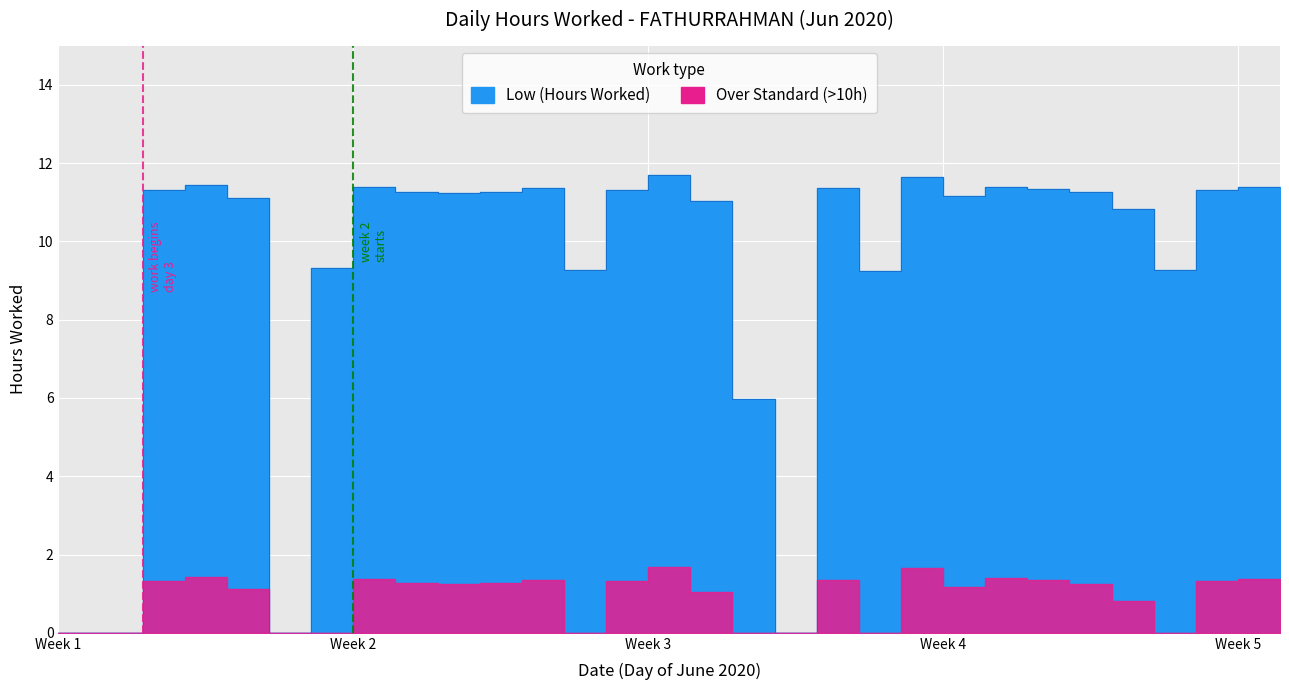

How many data points does each series have?

30